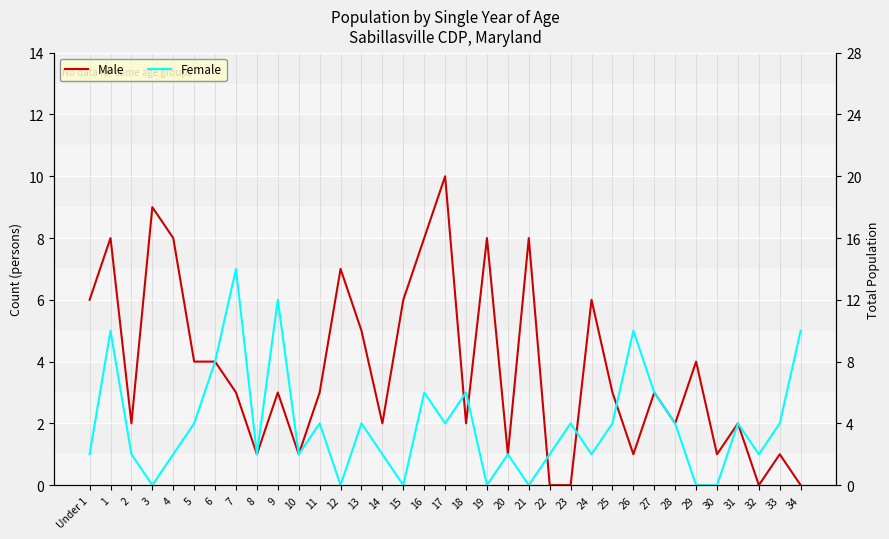

Which series has the largest range (max minus min)?

Male